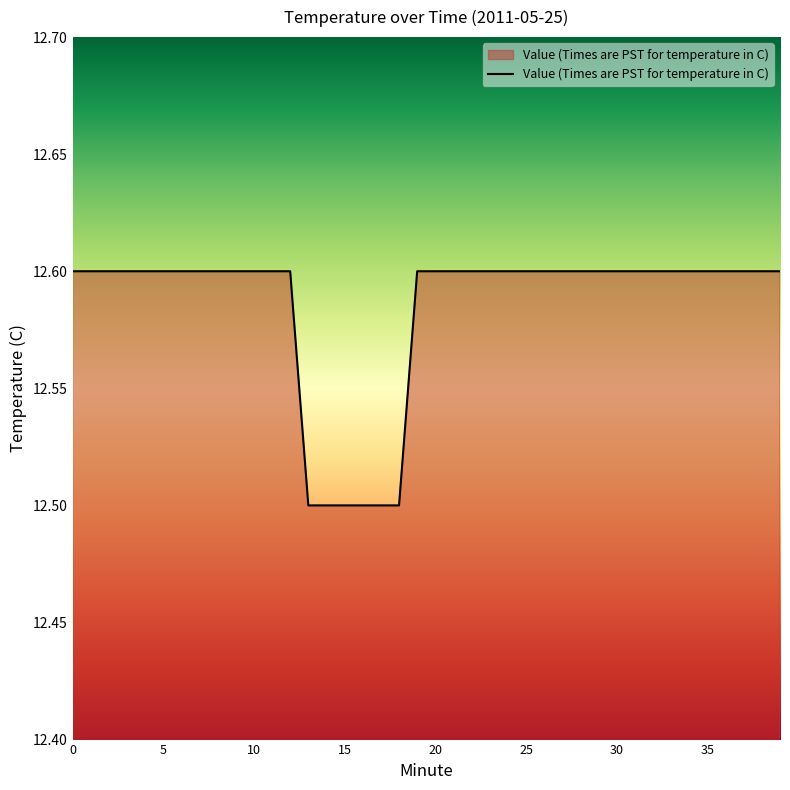

What is the difference between the maximum and minimum values?

0.1